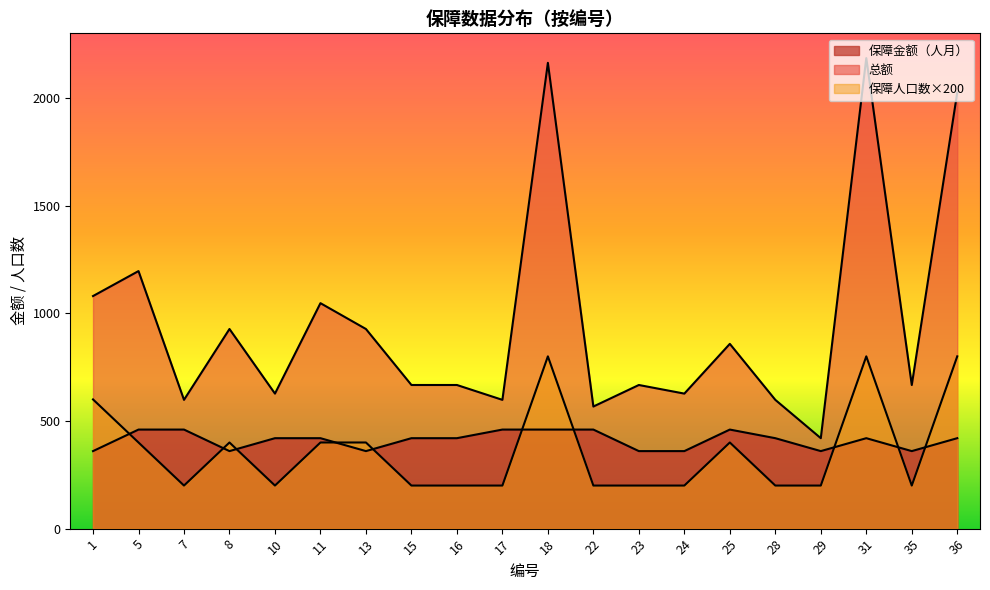

What is the difference between the highest and lowest values at 15?

467